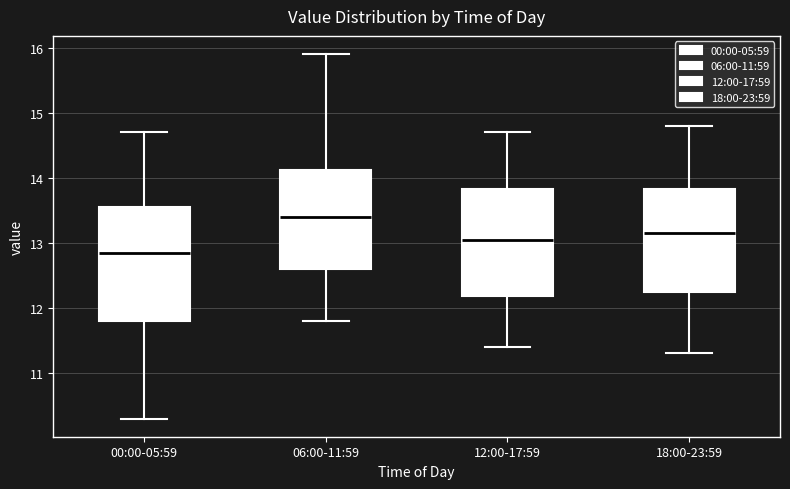

Which box's median line is the lowest?

00:00-05:59